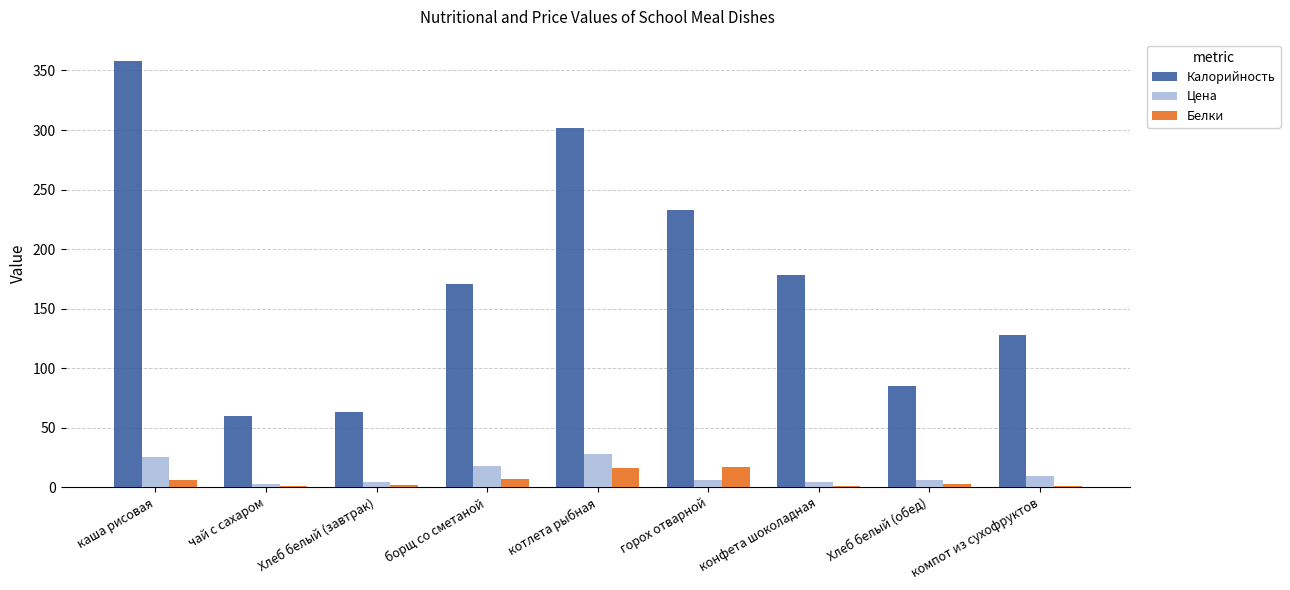

What is the maximum value shown in the chart?

358.0